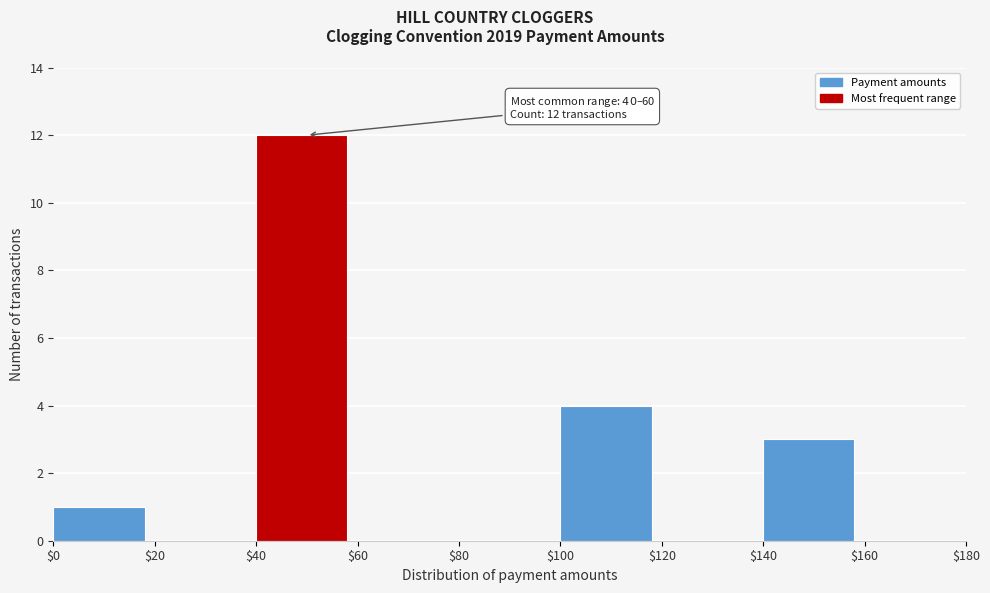

Over which range of the x-axis is the bar tallest?

$40 to $60